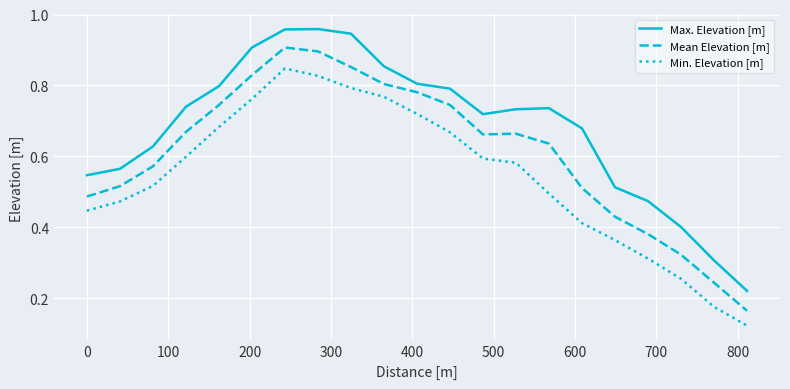

Which series has the largest total across all categories?

Max. Elevation [m]